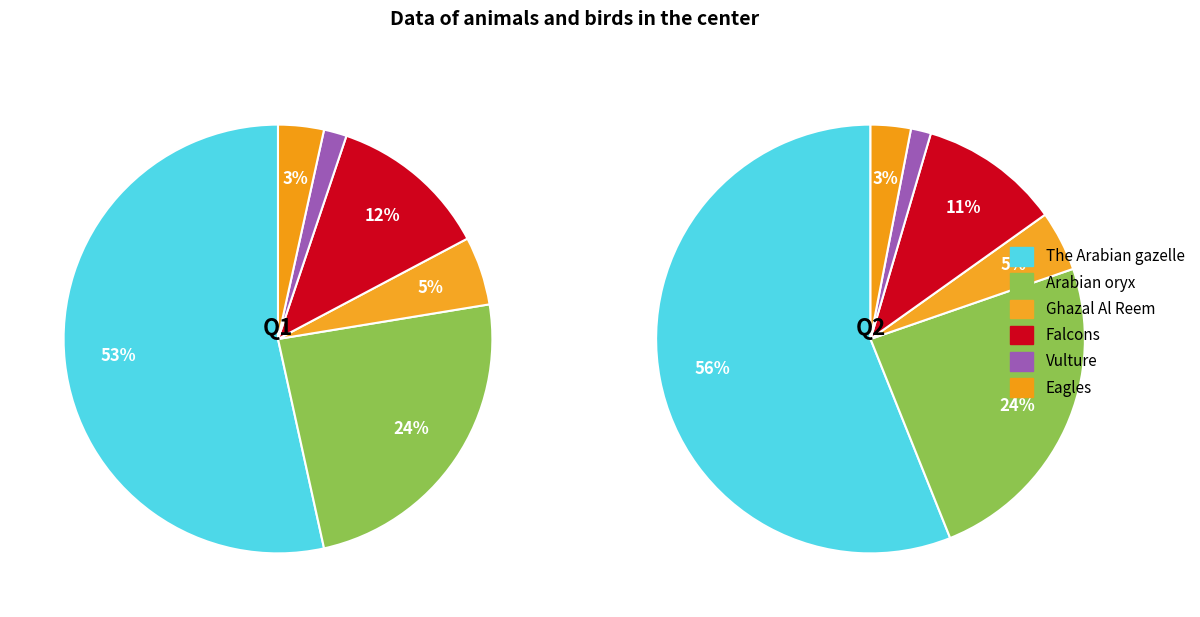

Count the number of slices in the pie.

6